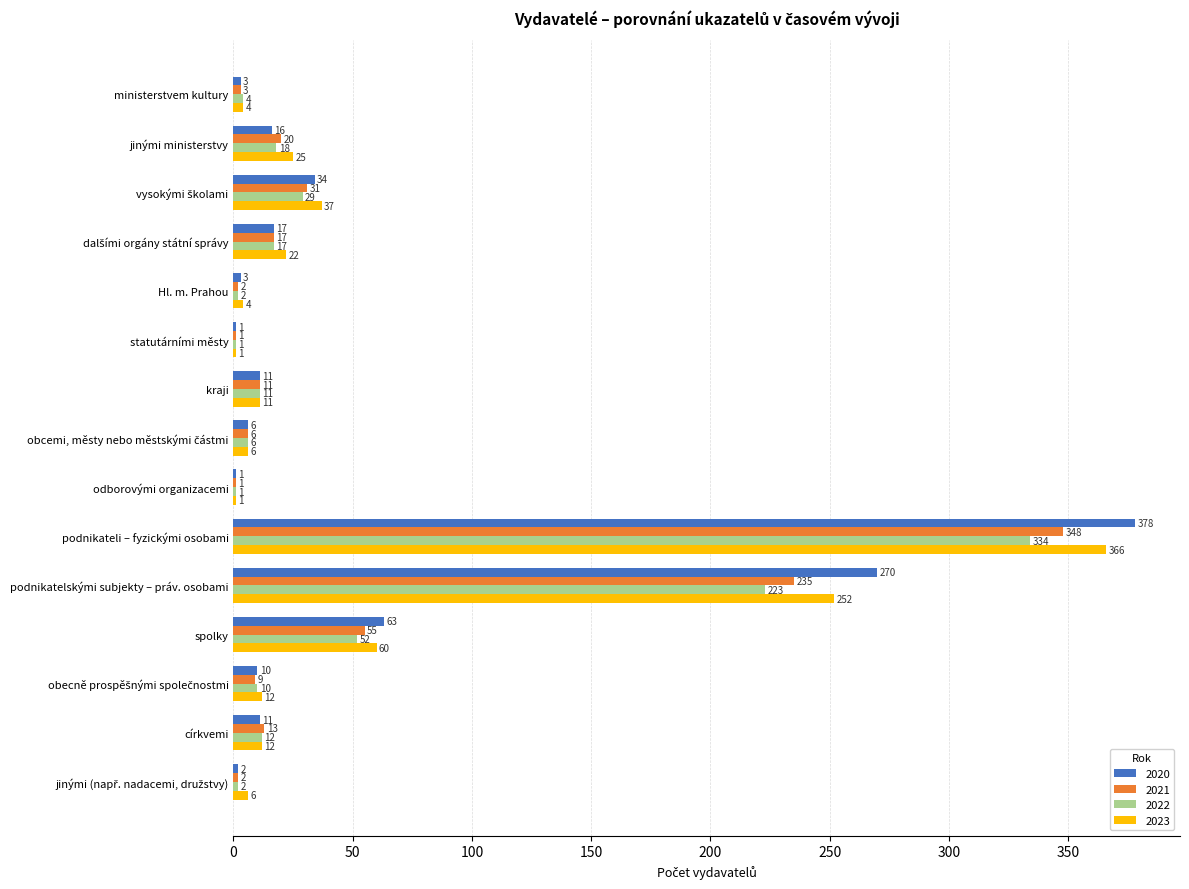

What is the sum of all 2022 values?

722